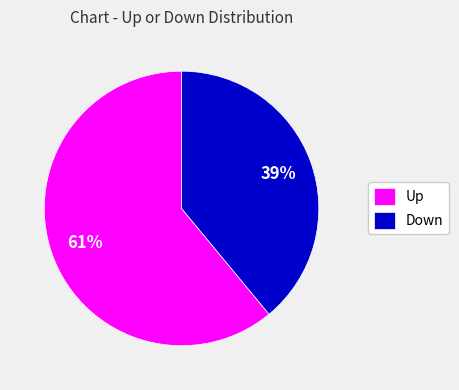

To the nearest percent, what percentage of the pie is Up?

61%